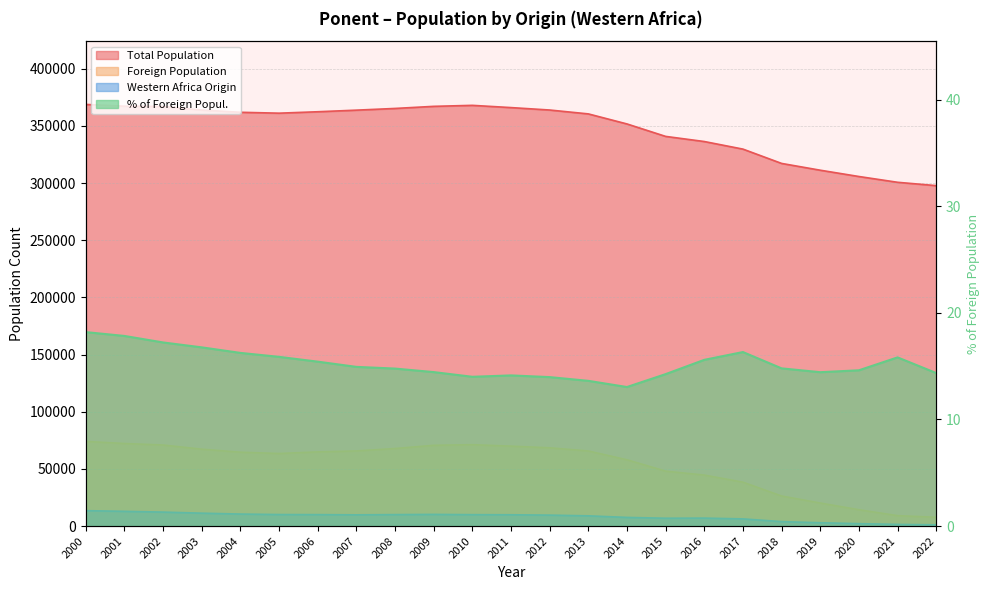

Where is Western Africa Origin nearest to the value 7289?

2014